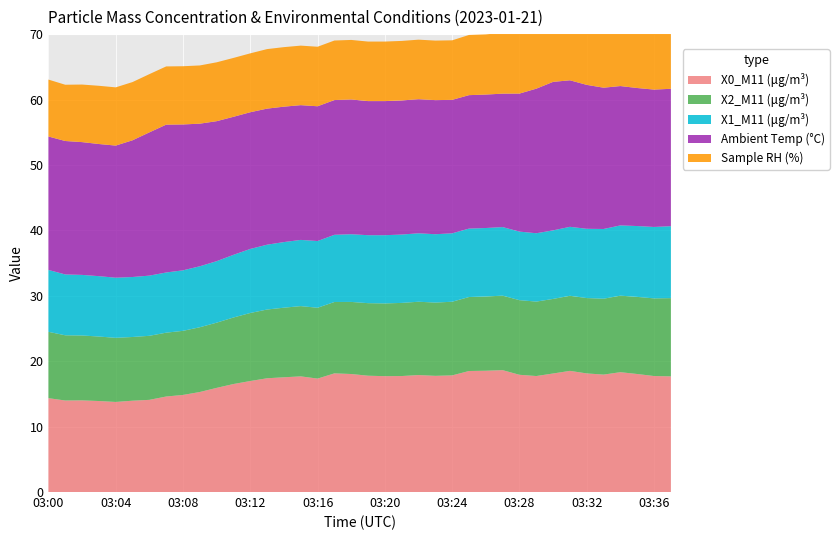

Reading left to right, transcribe all the data shown in this chart.

X0_M11 (μg/m³): 03:00=14.3	03:01=14.0	03:02=14.0	03:03=13.9	03:04=13.8	03:05=14.0	03:06=14.1	03:07=14.6	03:08=14.8	03:09=15.3	03:10=15.9	03:11=16.5	03:12=17.0	03:13=17.4	03:14=17.5	03:15=17.7	03:16=17.3	03:17=18.1	03:18=18.0	03:19=17.8	03:20=17.7	03:21=17.7	03:22=17.9	03:23=17.8	03:24=17.8	03:25=18.5	03:26=18.5	03:27=18.6	03:28=17.9	03:29=17.7	03:30=18.1	03:31=18.5	03:32=18.1	03:33=17.9	03:34=18.3	03:35=18.0	03:36=17.7	03:37=17.7
X2_M11 (μg/m³): 03:00=10.1	03:01=10.0	03:02=9.9	03:03=9.9	03:04=9.8	03:05=9.7	03:06=9.8	03:07=9.8	03:08=9.8	03:09=9.9	03:10=10.0	03:11=10.2	03:12=10.4	03:13=10.5	03:14=10.6	03:15=10.7	03:16=10.8	03:17=10.9	03:18=11.0	03:19=11.1	03:20=11.1	03:21=11.2	03:22=11.2	03:23=11.2	03:24=11.3	03:25=11.3	03:26=11.3	03:27=11.4	03:28=11.4	03:29=11.4	03:30=11.4	03:31=11.5	03:32=11.5	03:33=11.6	03:34=11.7	03:35=11.8	03:36=11.9	03:37=12.0
X1_M11 (μg/m³): 03:00=9.5	03:01=9.3	03:02=9.3	03:03=9.2	03:04=9.2	03:05=9.2	03:06=9.2	03:07=9.2	03:08=9.2	03:09=9.3	03:10=9.4	03:11=9.6	03:12=9.8	03:13=9.9	03:14=10.0	03:15=10.1	03:16=10.2	03:17=10.3	03:18=10.3	03:19=10.4	03:20=10.4	03:21=10.4	03:22=10.5	03:23=10.4	03:24=10.5	03:25=10.5	03:26=10.5	03:27=10.5	03:28=10.5	03:29=10.4	03:30=10.5	03:31=10.5	03:32=10.6	03:33=10.7	03:34=10.7	03:35=10.8	03:36=10.9	03:37=11.0
Ambient Temp (°C): 03:00=20.4	03:01=20.4	03:02=20.3	03:03=20.2	03:04=20.2	03:05=20.9	03:06=21.9	03:07=22.6	03:08=22.3	03:09=21.8	03:10=21.4	03:11=21.1	03:12=20.9	03:13=20.8	03:14=20.7	03:15=20.6	03:16=20.6	03:17=20.6	03:18=20.6	03:19=20.5	03:20=20.5	03:21=20.5	03:22=20.5	03:23=20.5	03:24=20.4	03:25=20.4	03:26=20.4	03:27=20.4	03:28=21.1	03:29=22.1	03:30=22.7	03:31=22.4	03:32=22.0	03:33=21.6	03:34=21.3	03:35=21.1	03:36=21.0	03:37=21.0
Sample RH (%): 03:00=8.7	03:01=8.6	03:02=8.8	03:03=8.9	03:04=8.9	03:05=8.9	03:06=8.9	03:07=8.9	03:08=8.9	03:09=8.9	03:10=9.0	03:11=9.0	03:12=9.0	03:13=9.1	03:14=9.1	03:15=9.1	03:16=9.1	03:17=9.1	03:18=9.1	03:19=9.1	03:20=9.1	03:21=9.1	03:22=9.1	03:23=9.1	03:24=9.1	03:25=9.2	03:26=9.2	03:27=9.3	03:28=9.2	03:29=9.1	03:30=9.1	03:31=9.1	03:32=9.0	03:33=9.0	03:34=9.0	03:35=9.0	03:36=9.0	03:37=9.0